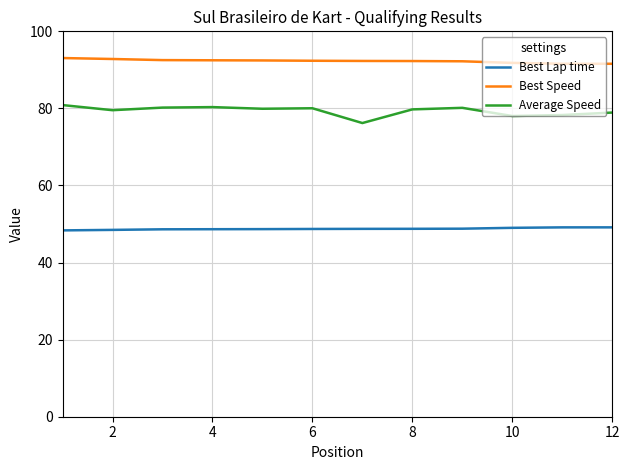

Which series has the largest total across all categories?

Best Speed